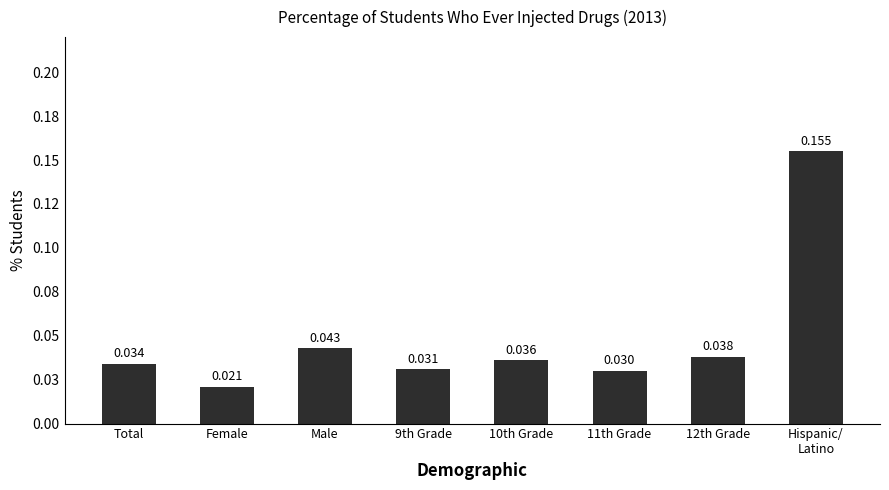

List the labels in order of value, largest first.

Hispanic/
Latino, Male, 12th Grade, 10th Grade, Total, 9th Grade, 11th Grade, Female